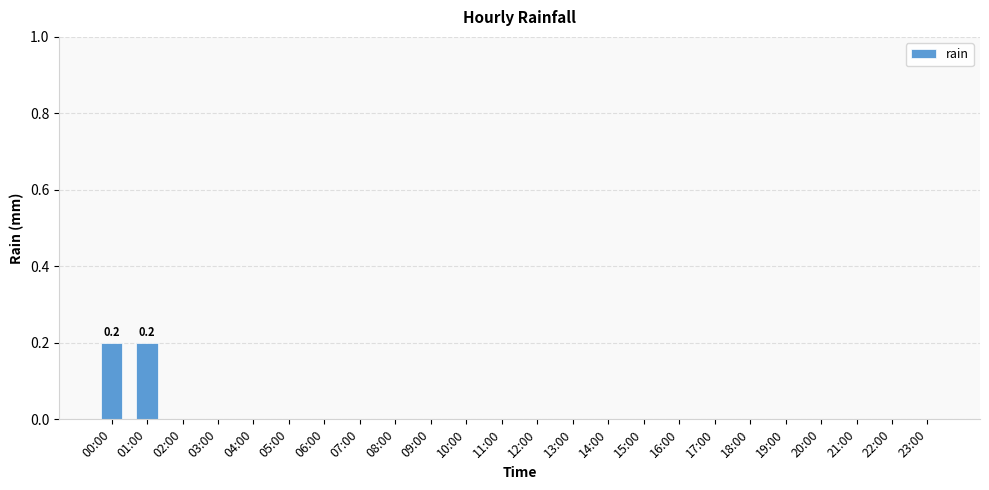

Reading right to left, extract all data points from this chart.

23:00=0.0	22:00=0.0	21:00=0.0	20:00=0.0	19:00=0.0	18:00=0.0	17:00=0.0	16:00=0.0	15:00=0.0	14:00=0.0	13:00=0.0	12:00=0.0	11:00=0.0	10:00=0.0	09:00=0.0	08:00=0.0	07:00=0.0	06:00=0.0	05:00=0.0	04:00=0.0	03:00=0.0	02:00=0.0	01:00=0.2	00:00=0.2